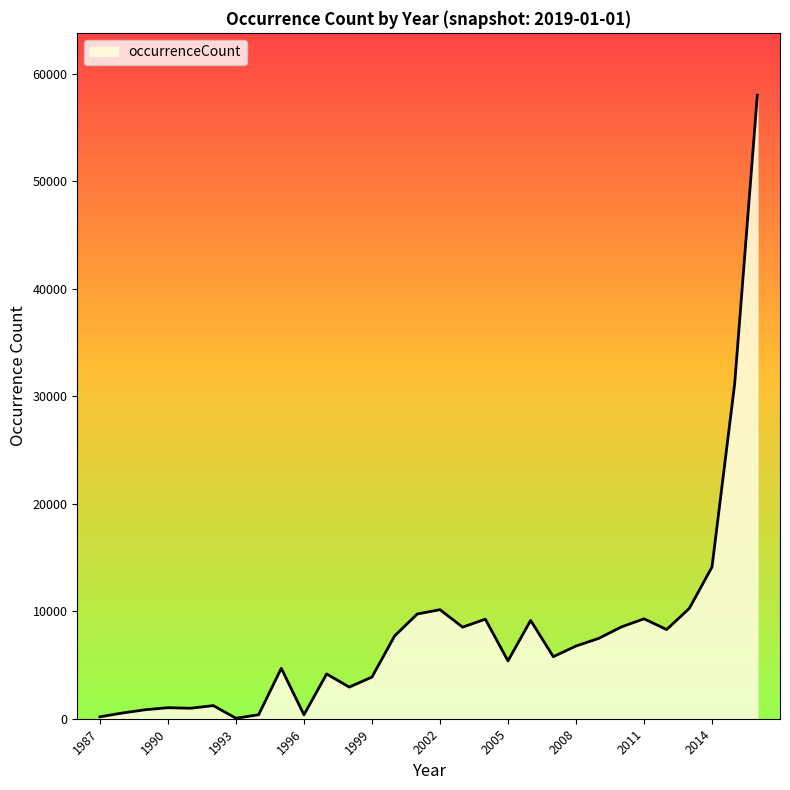

What is the difference between the maximum and minimum values?

57944